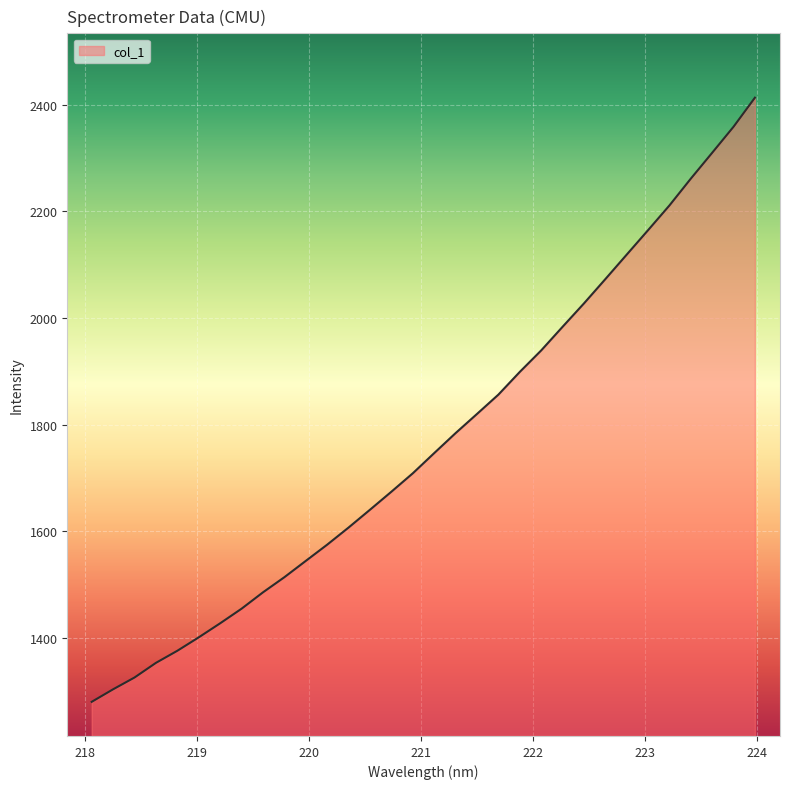

What is the sum of all values?

56640.3